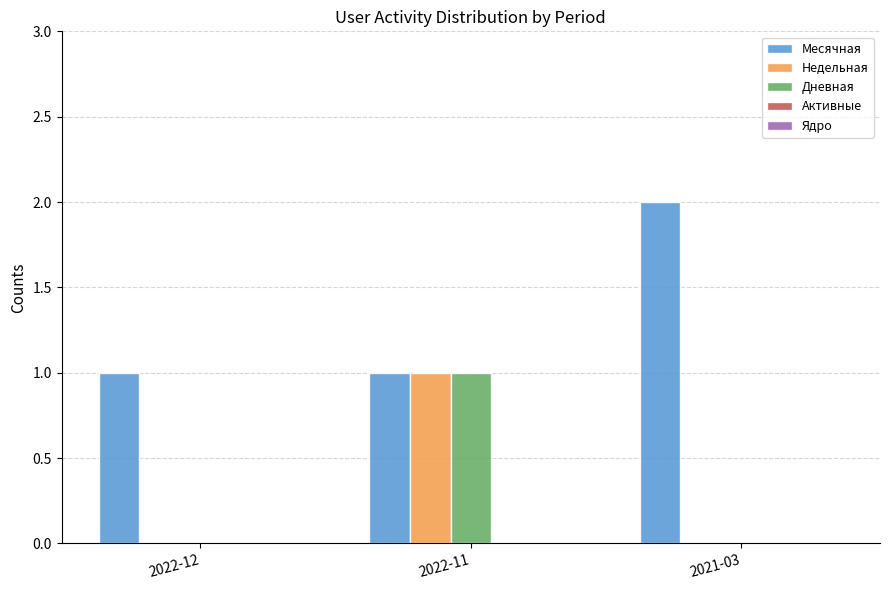

Which series changed the most between 2022-12 and 2021-03?

Месячная